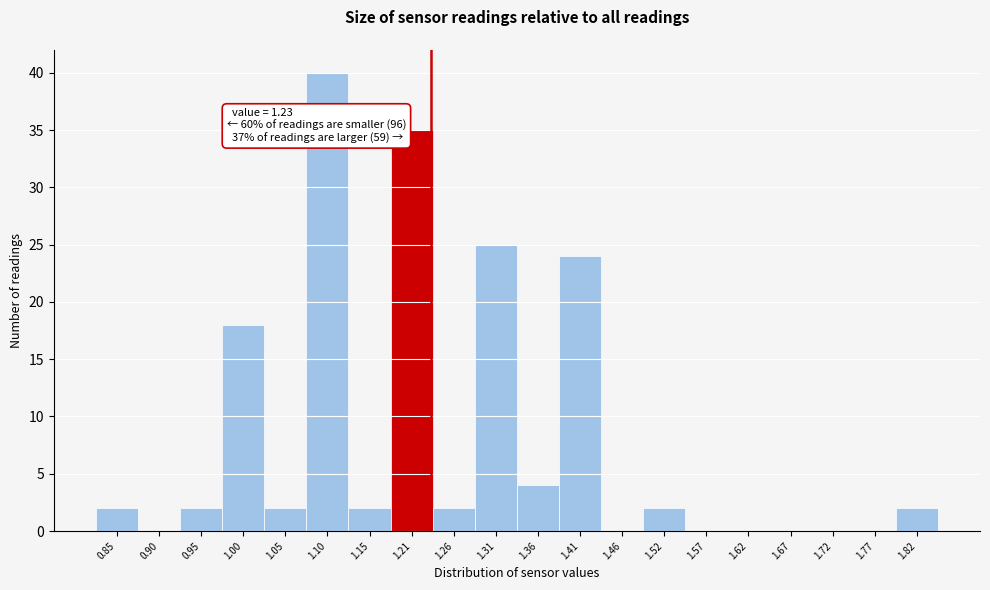

Over which range of the x-axis is the bar tallest?

1.08 to 1.13